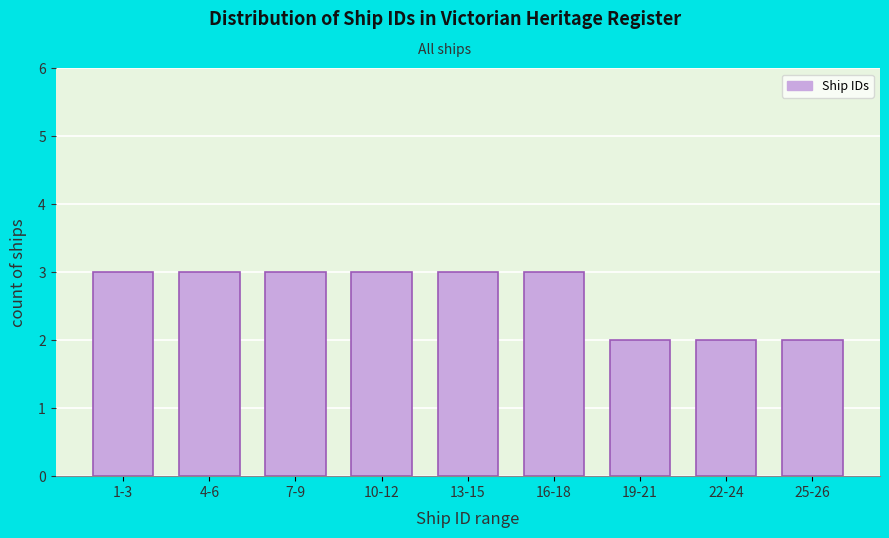

Reading right to left, transcribe all the data shown in this chart.

25-26=2	22-24=2	19-21=2	16-18=3	13-15=3	10-12=3	7-9=3	4-6=3	1-3=3